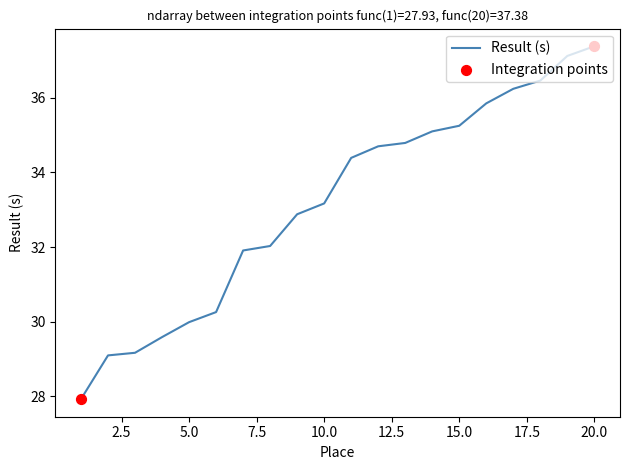

What is the maximum value shown in the chart?

37.4